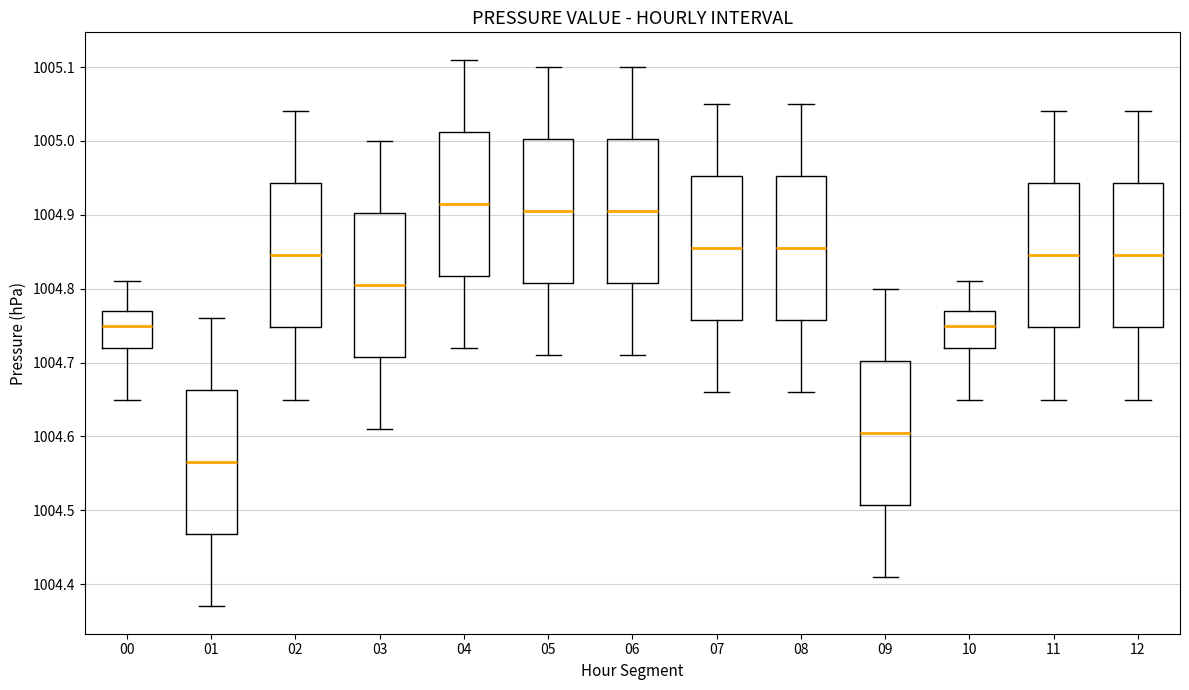

Which box has the lowest median line?

01